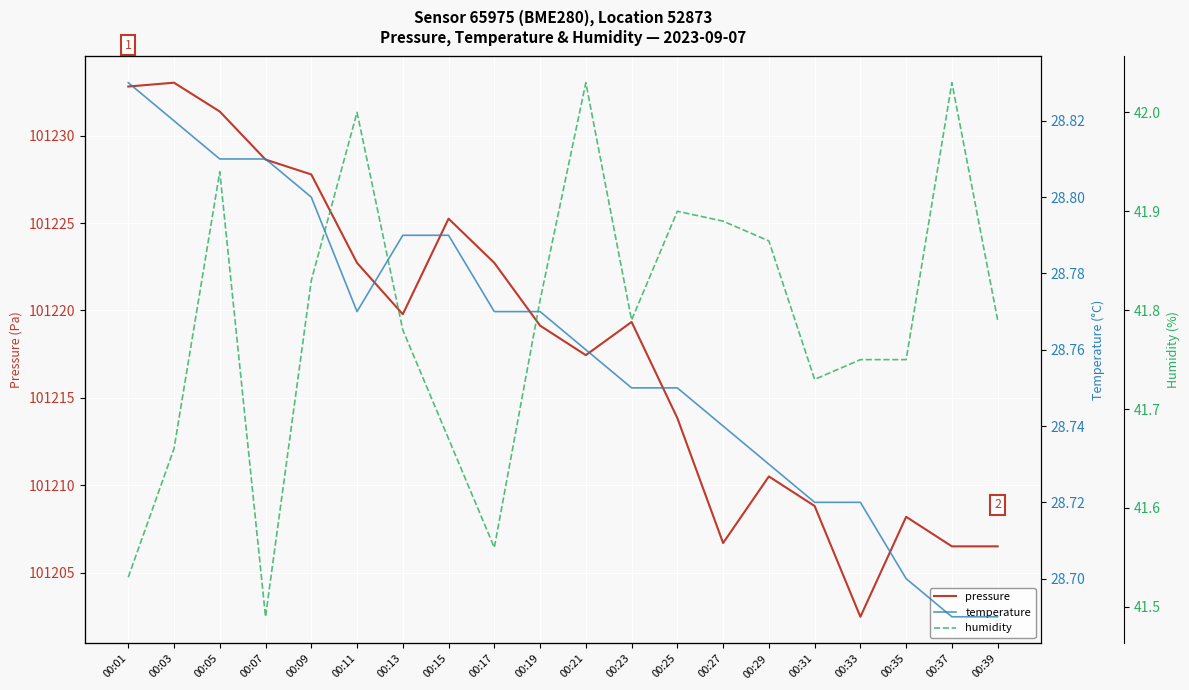

What is the difference between the maximum and minimum values in the humidity series?

0.5